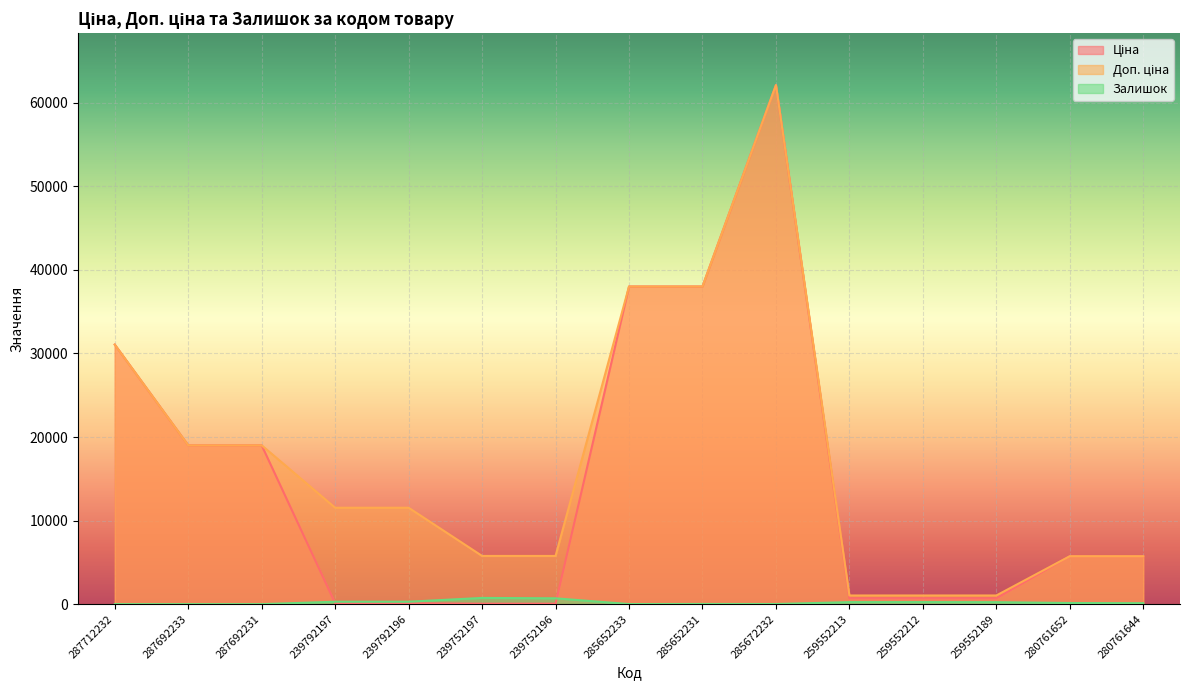

Rank the categories by Ціна value from lowest to highest.

239752197, 239752196, 239792197, 239792196, 259552213, 259552212, 259552189, 280761652, 280761644, 287692233, 287692231, 287712232, 285652233, 285652231, 285672232